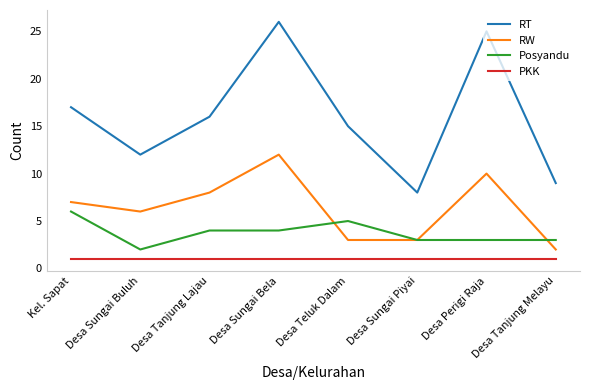

The value of RW at Desa Sungai Buluh is 6. True or false?

True